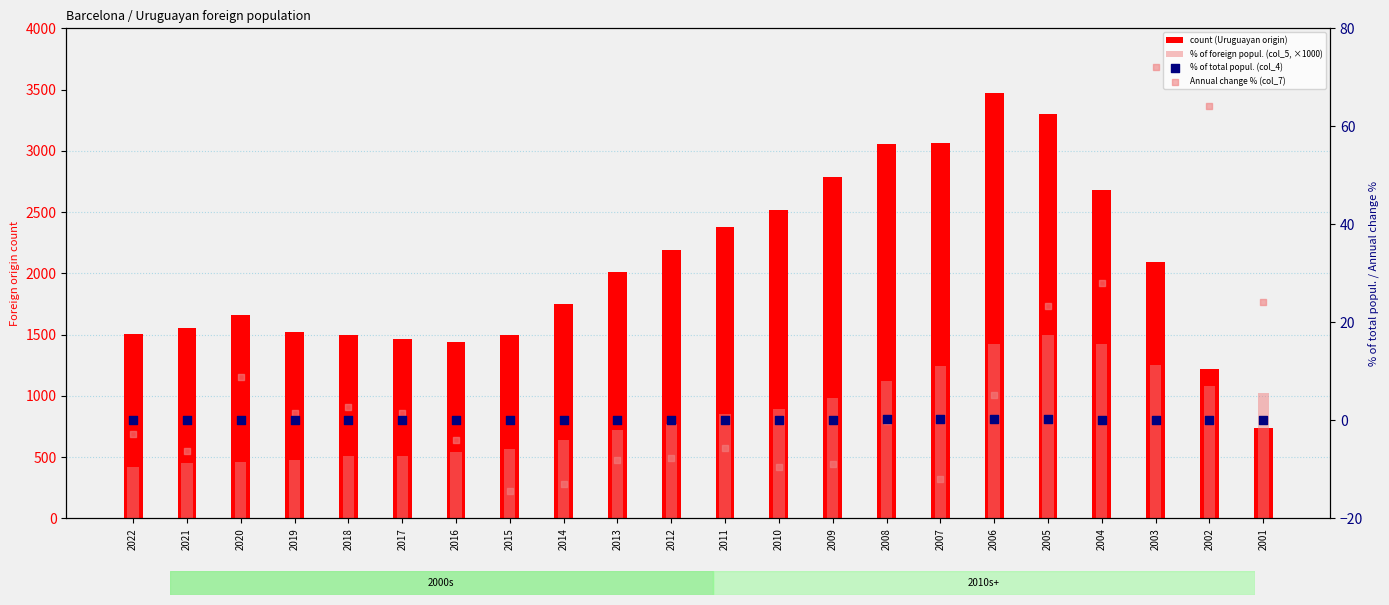

Is the value of count (Uruguayan origin) at 2013 greater than the value of Annual change % (col_7) at 2009?

Yes